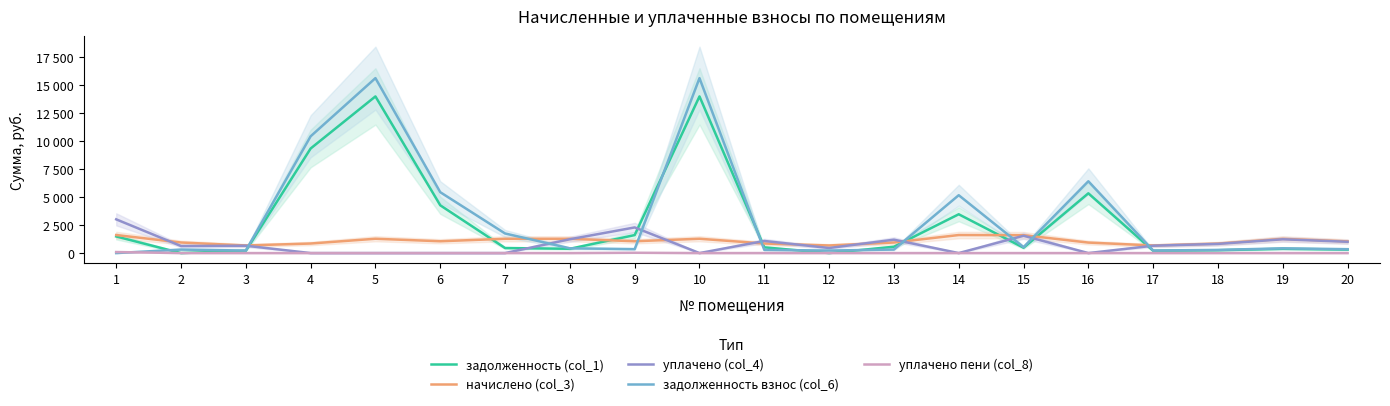

How many interior local valleys does the уплачено (col_4) series have?

5